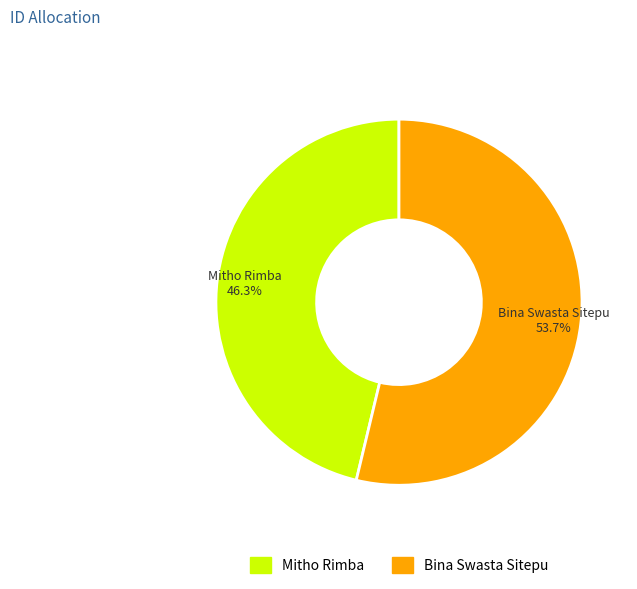

Is it true that Bina Swasta Sitepu is 54% of the pie?

True